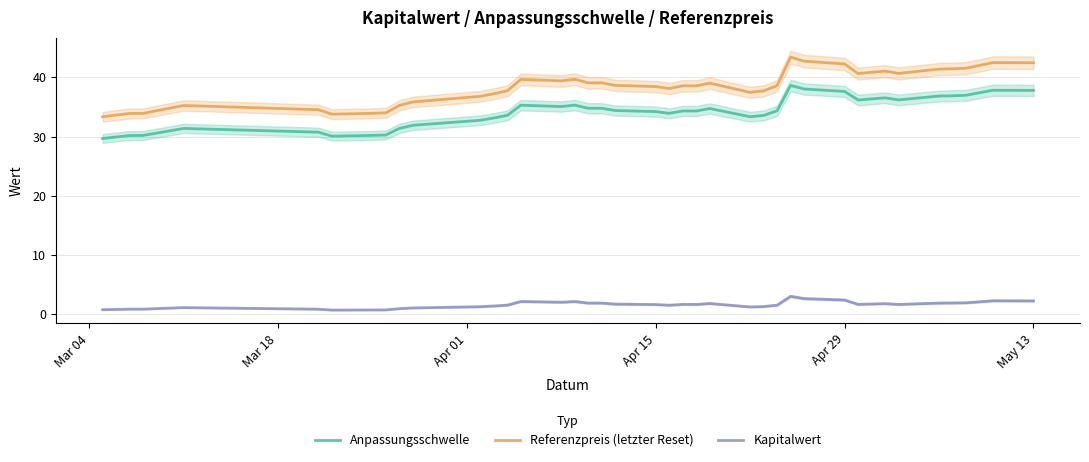

The Referenzpreis (letzter Reset) series shows 42.3 at Apr 29. True or false?

True